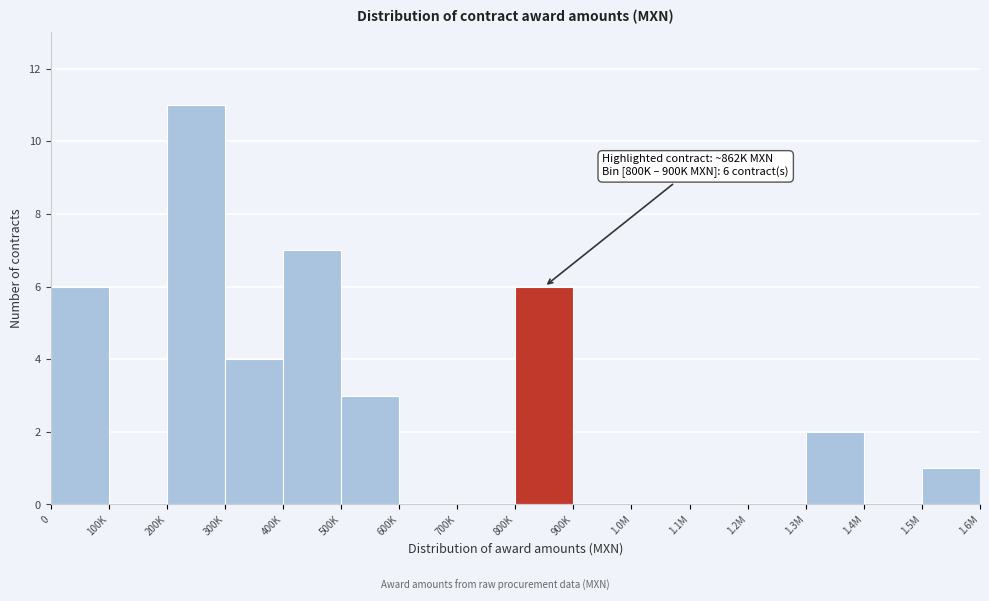

Reading left to right, list all the values displayed in this chart.

0=6	100K=0	200K=11	300K=4	400K=7	500K=3	600K=0	700K=0	800K=6	900K=0	1.0M=0	1.1M=0	1.2M=0	1.3M=2	1.4M=0	1.5M=1